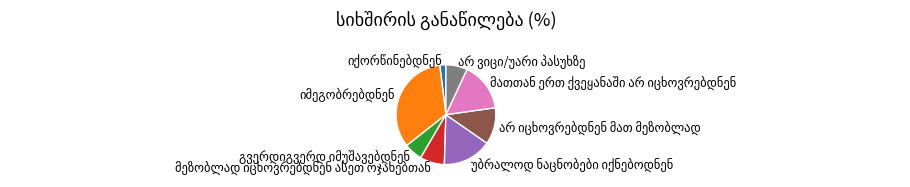

Is there a majority slice in this chart?

No